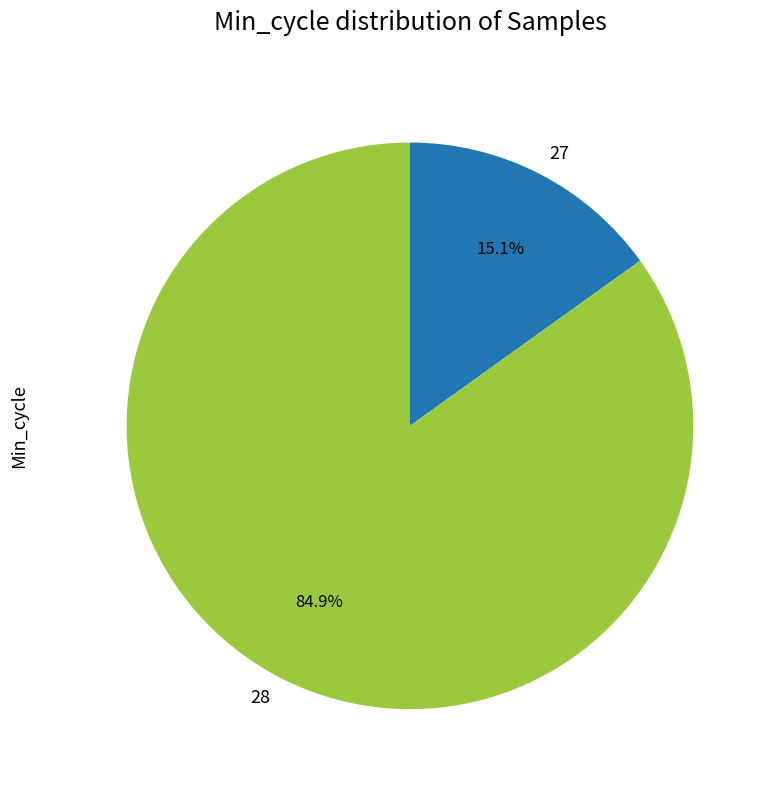

Which slice is the largest?

28